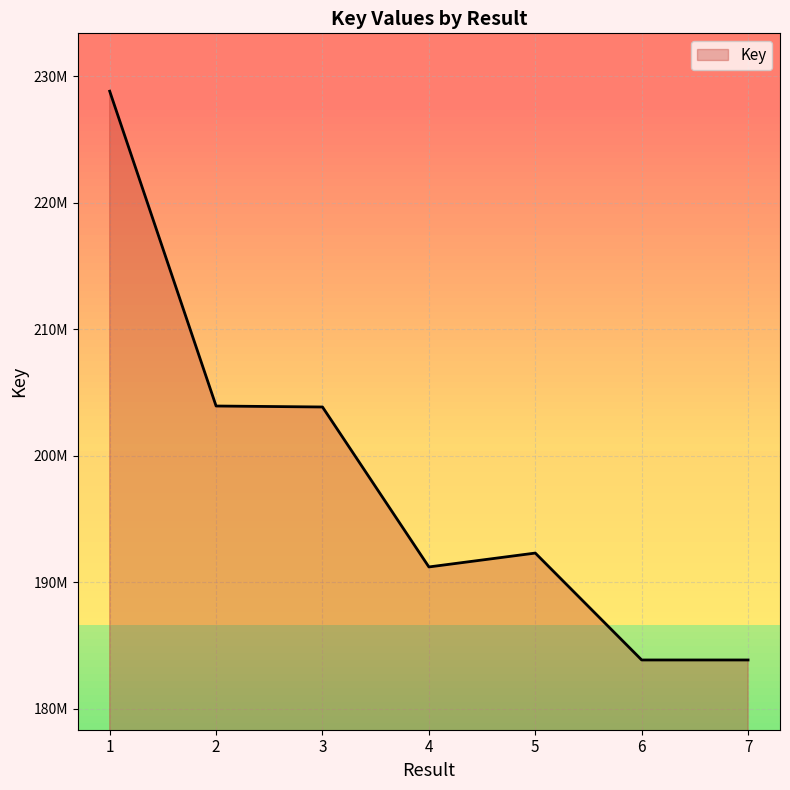

Does the chart have visible grid lines?

Yes